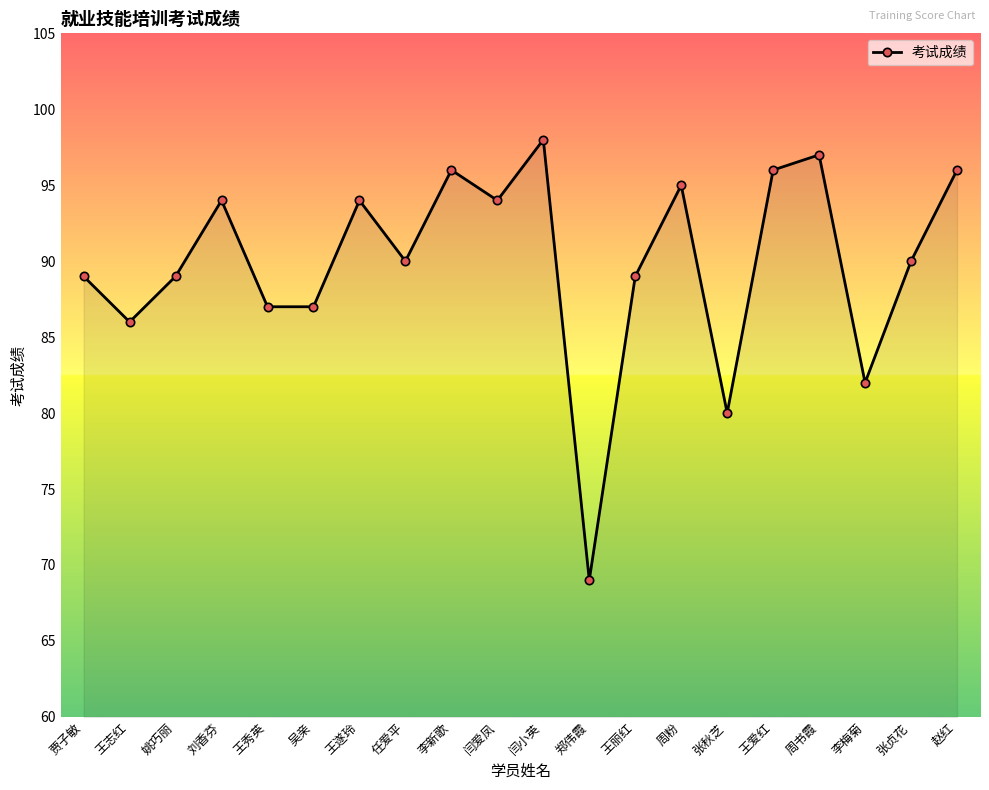

Reading left to right, what are all the values shown in this chart?

贾子敏=89	王志红=86	姚巧丽=89	刘香芬=94	王秀英=87	吴亲=87	王遂玲=94	任爱平=90	李新歌=96	闫爱凤=94	闫小英=98	郑伟霞=69	王丽红=89	周粉=95	张秋芝=80	王爱红=96	周书霞=97	李梅菊=82	张贞花=90	赵红=96